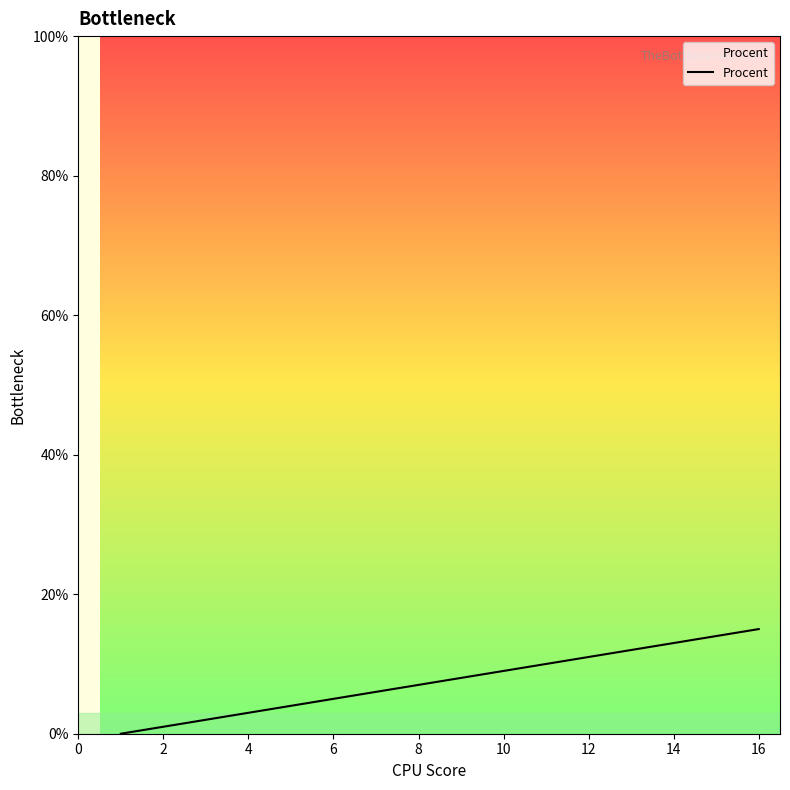

Does the chart display data point markers on the line(s)?

No